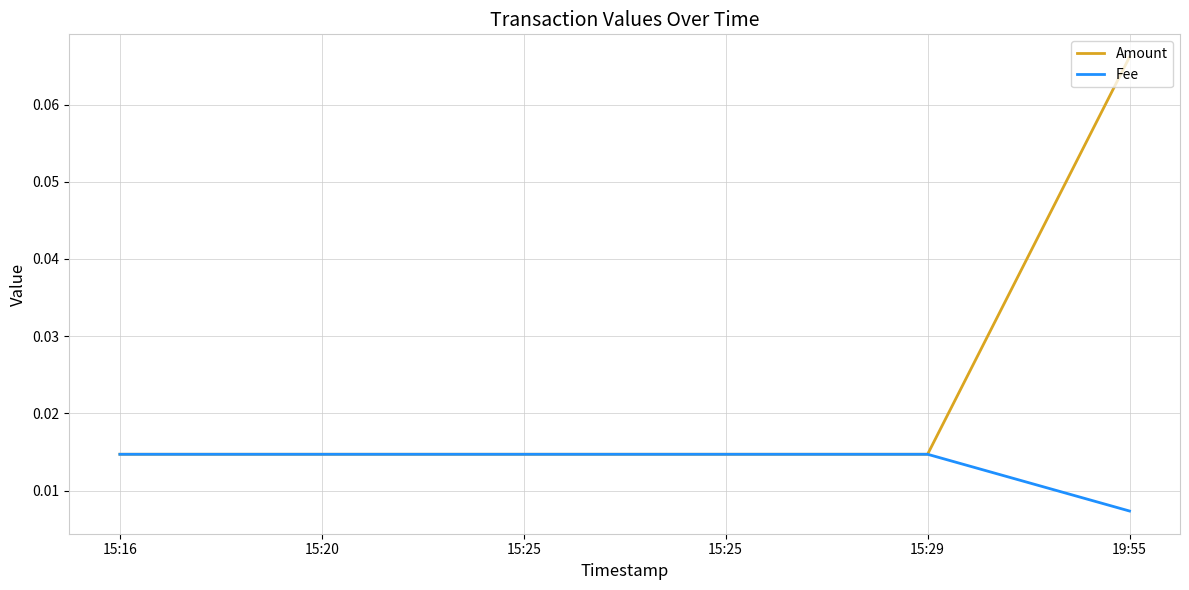

The Fee series shows 0.0 at 15:29. True or false?

False